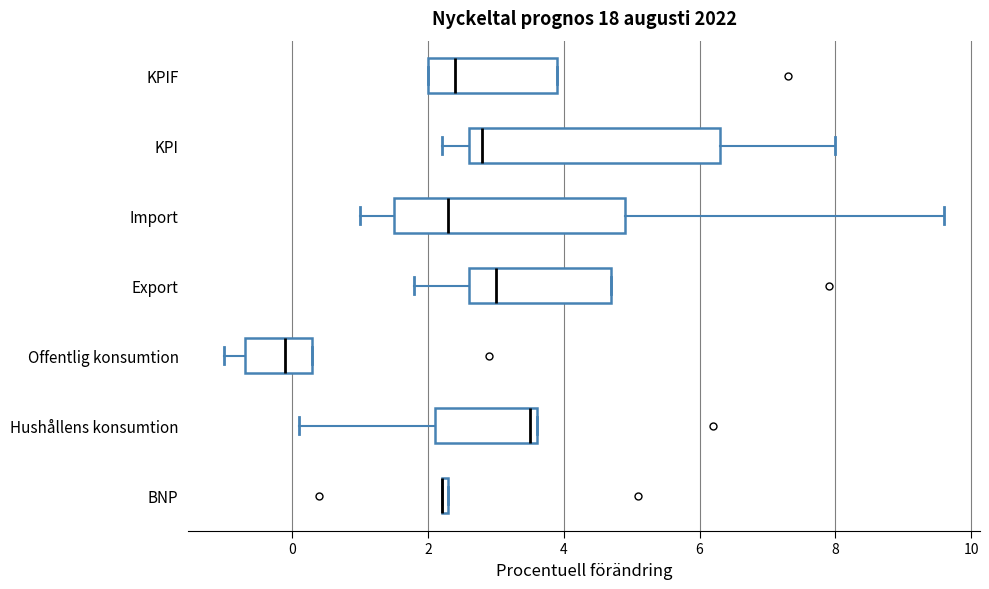

Which box is the widest, from its left edge to its right edge?

KPI